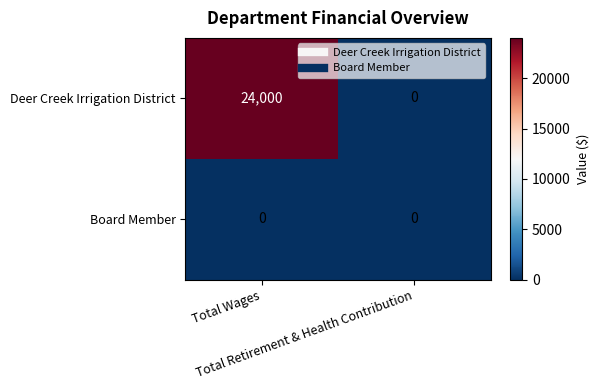

What is the greatest value displayed?

24000